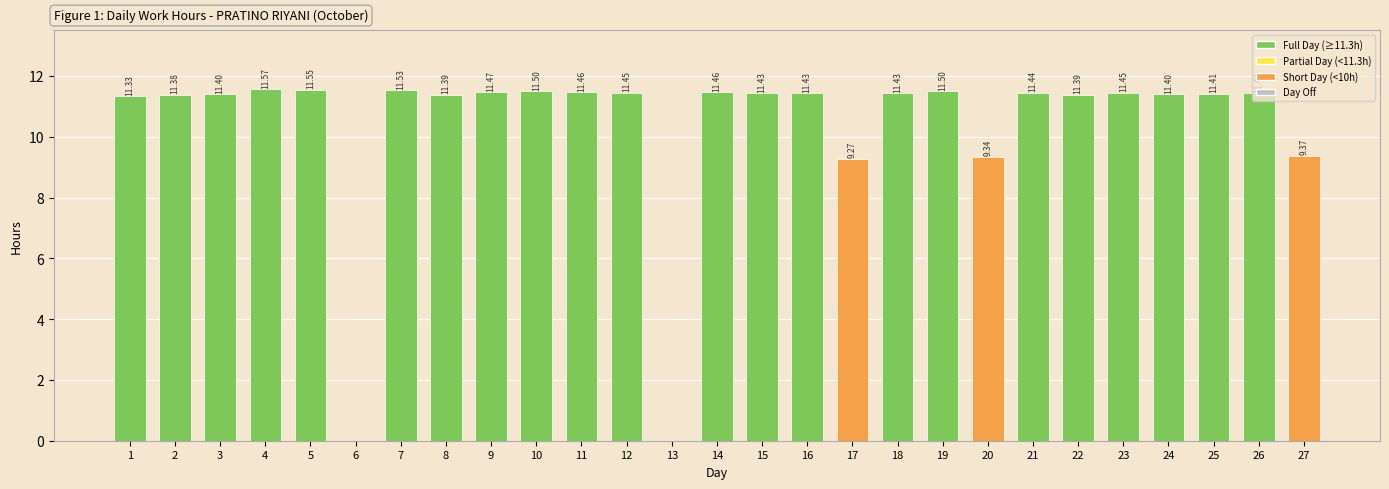

Which has a higher value, 25 or 17?

25